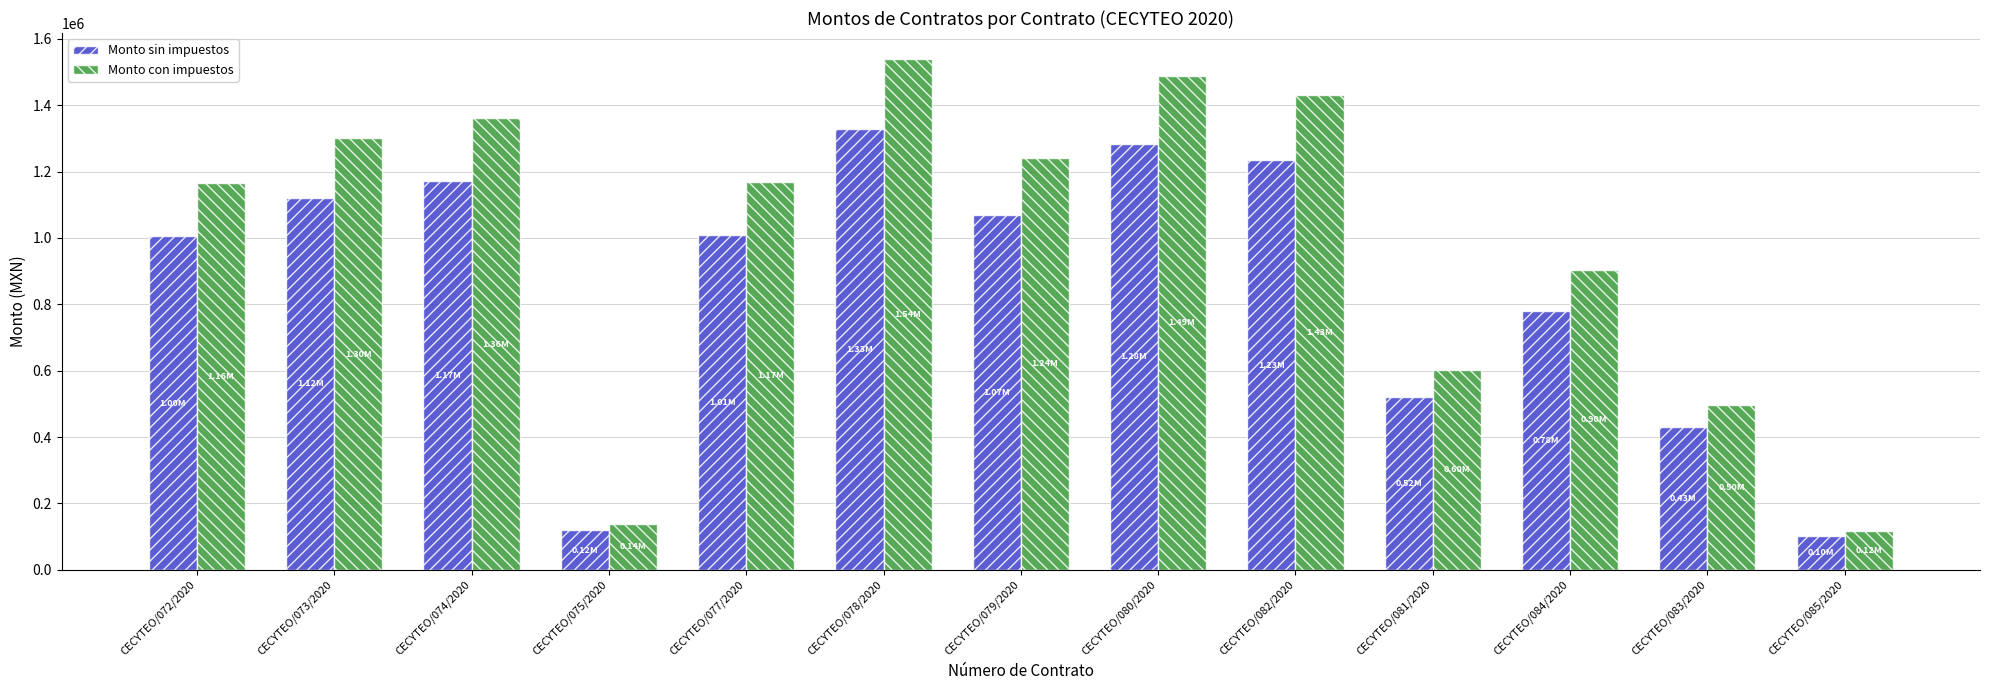

Is it true that Monto con impuestos equals 1488446.3 at CECYTEO/080/2020?

True